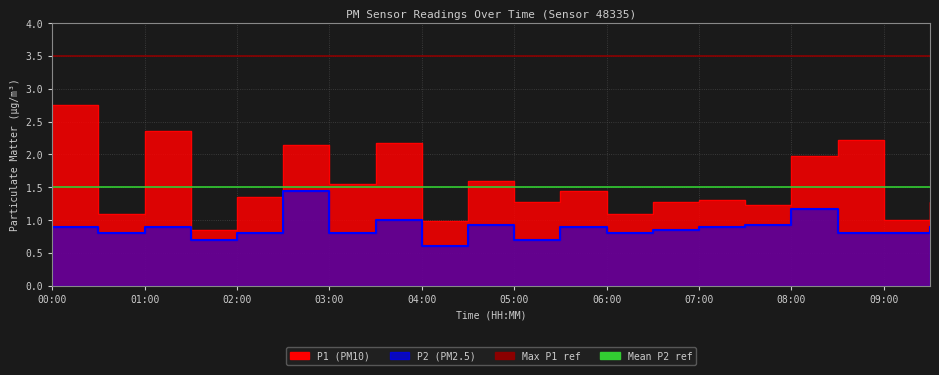

At which label does Max P1 ref reach its peak?

00:00